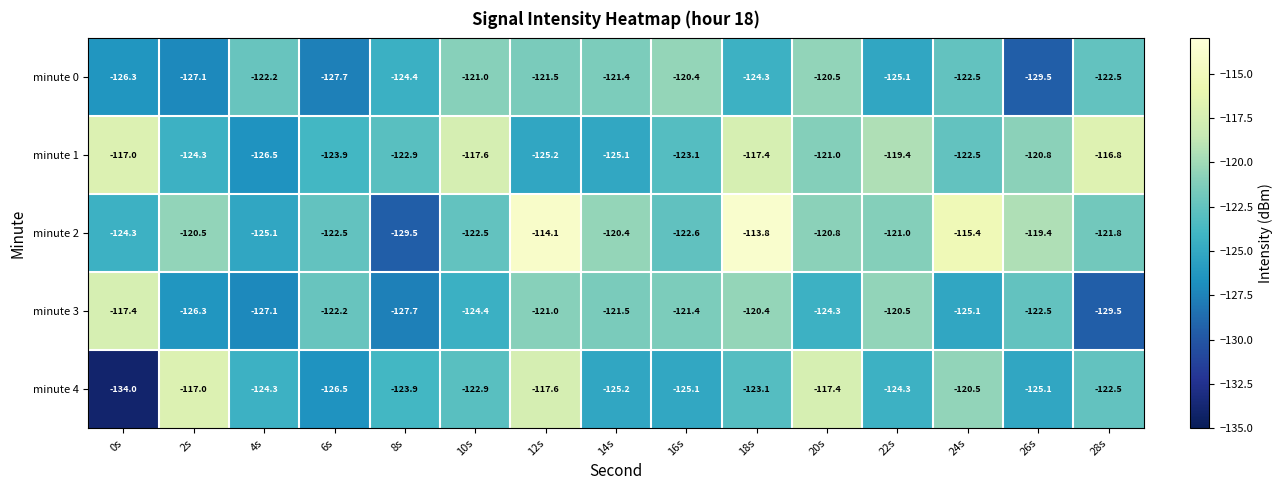

The minute 3 series shows -122.2 at 6s. True or false?

True